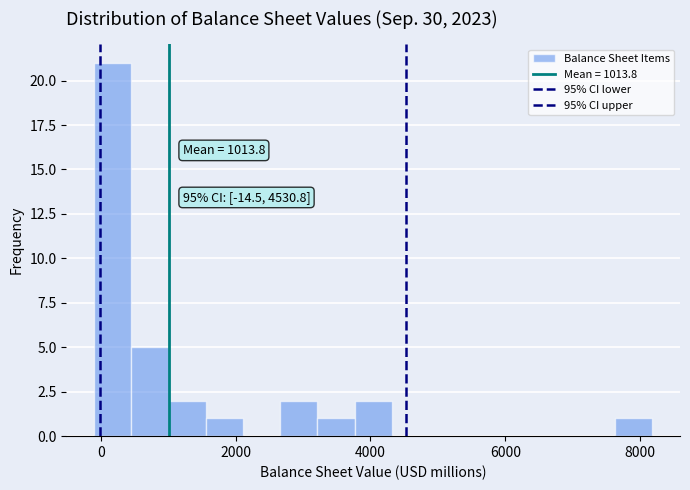

Read against the x-axis, roughly where is the centre of the tallest bar?

200